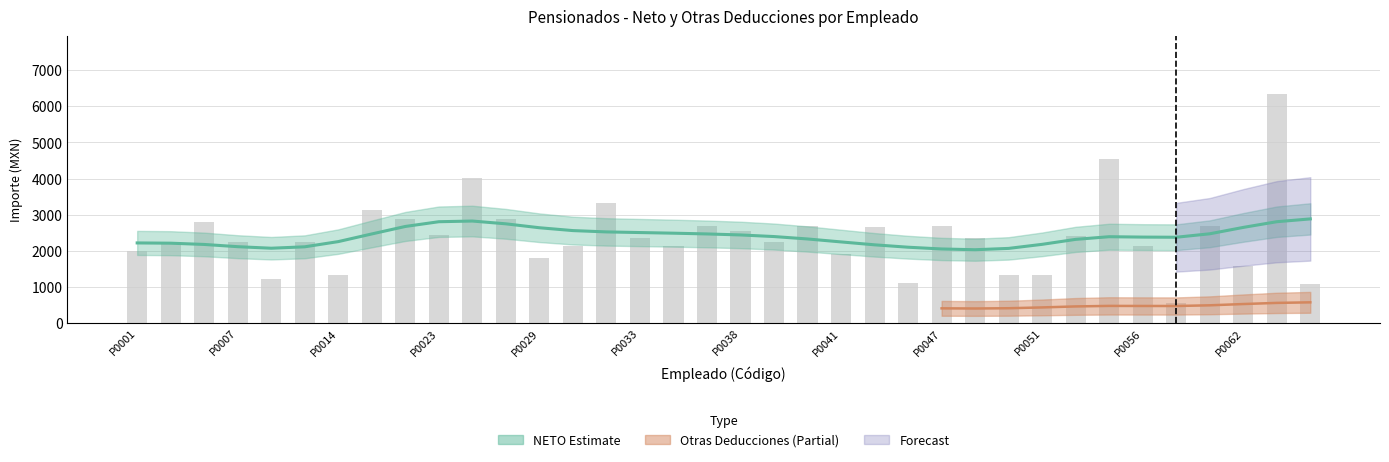

What is the change in value from P0029 to 34?

+733.5